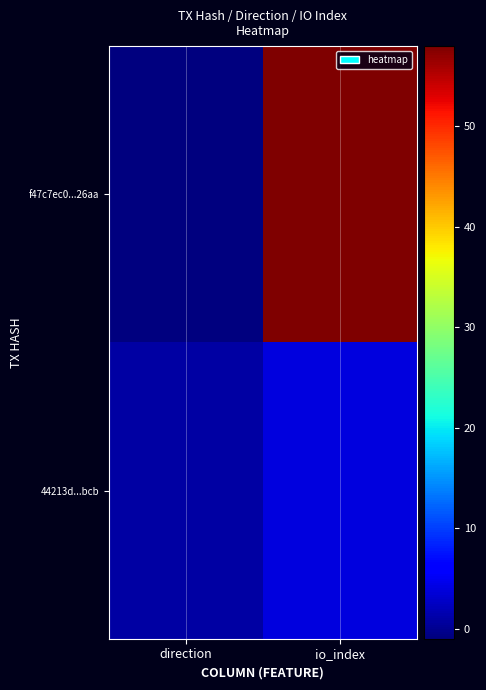

Which series has the widest spread of values?

f47c7ec0...26aa